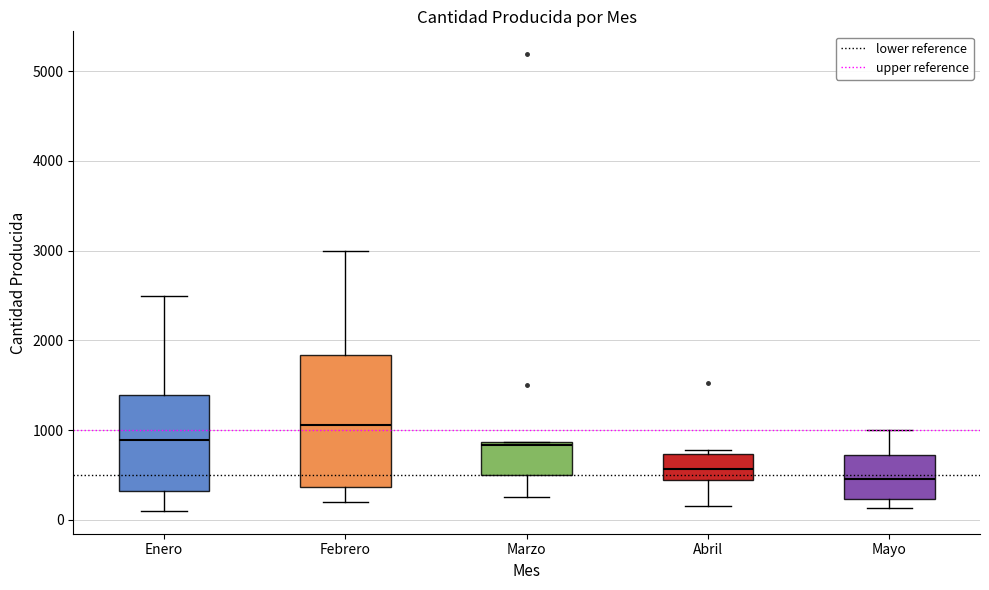

Where does the median line of the box for Marzo sit on the y-axis? The values are not printed on the chart, so give them approximately, as read against the axis.

800